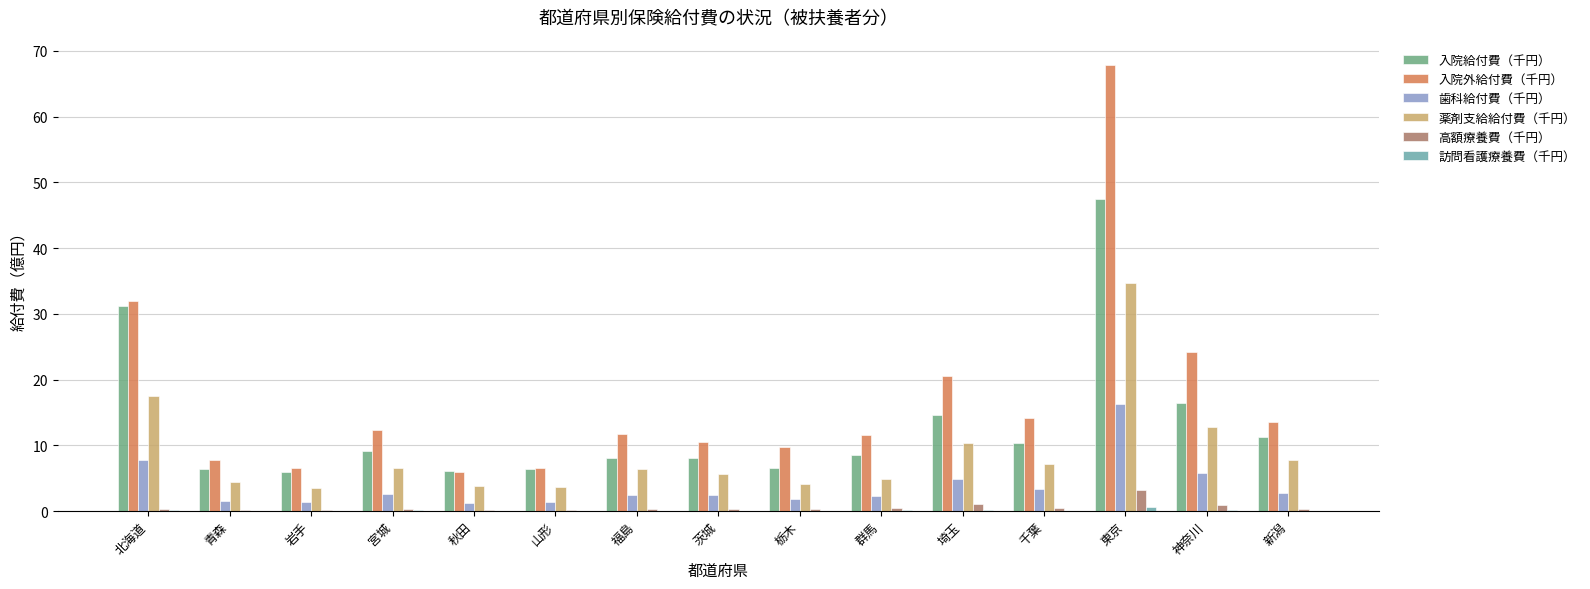

Which label corresponds to the largest value in the chart?

東京